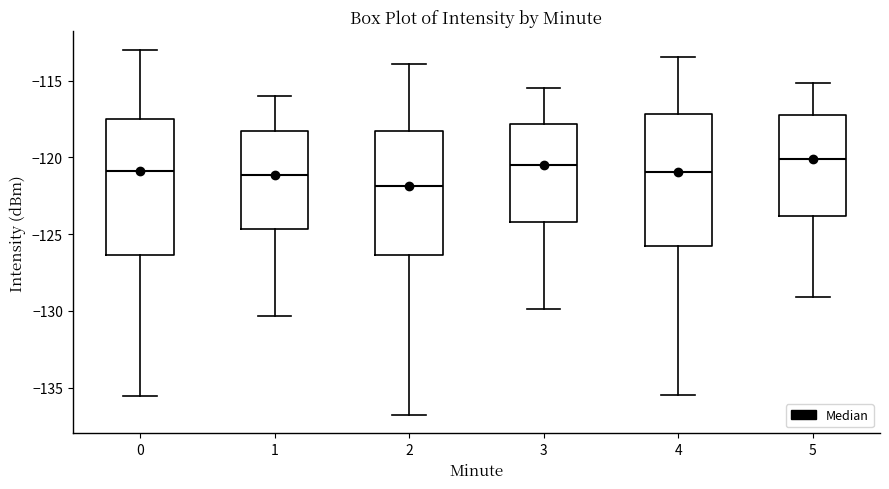

Reading left to right, transcribe this box plot: for each box, give where its median line is, the range the box spans, and where its two whiskers end, as read against the y-axis. The values are not printed on the chart, so give them approximately, as read against the axis.

0: median -121.0, box -126.5 to -117.5, whiskers -135.5 to -113.0
1: median -121.0, box -124.5 to -118.5, whiskers -130.5 to -116.0
2: median -122.0, box -126.5 to -118.5, whiskers -137.0 to -114.0
3: median -120.5, box -124.0 to -118.0, whiskers -130.0 to -115.5
4: median -121.0, box -126.0 to -117.0, whiskers -135.5 to -113.5
5: median -120.0, box -124.0 to -117.0, whiskers -129.0 to -115.0